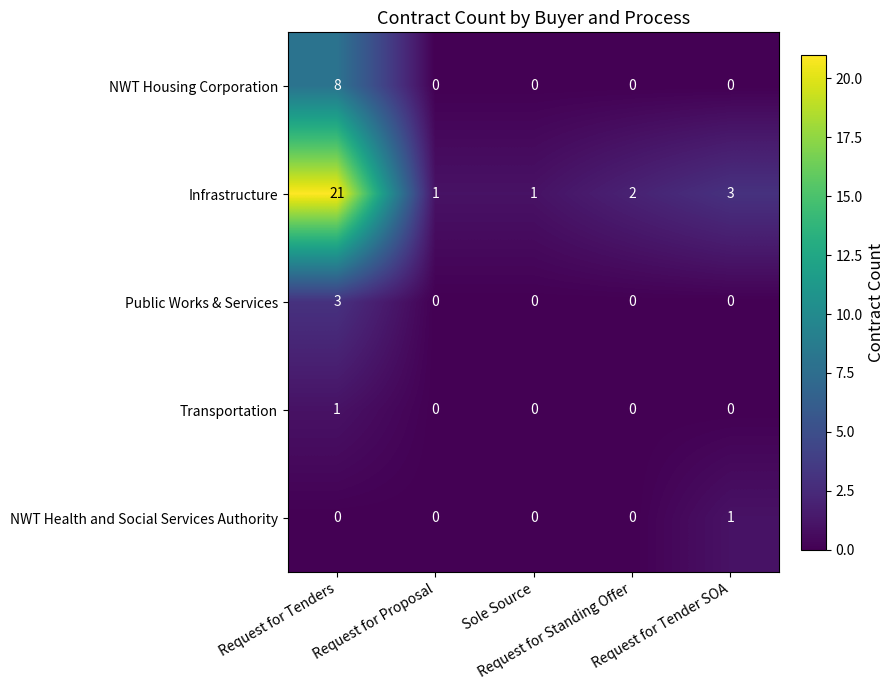

At which label does Transportation reach its peak?

Request for Tenders